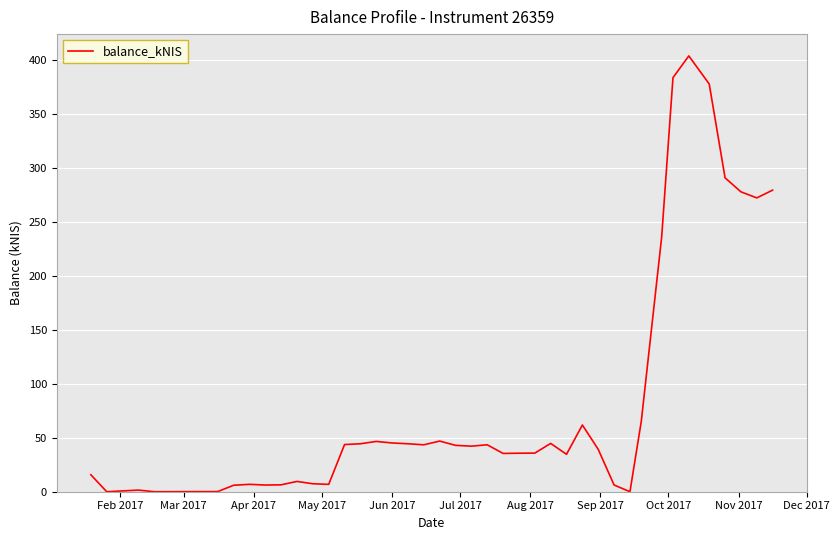

What is the difference between the maximum and minimum values?

404.0